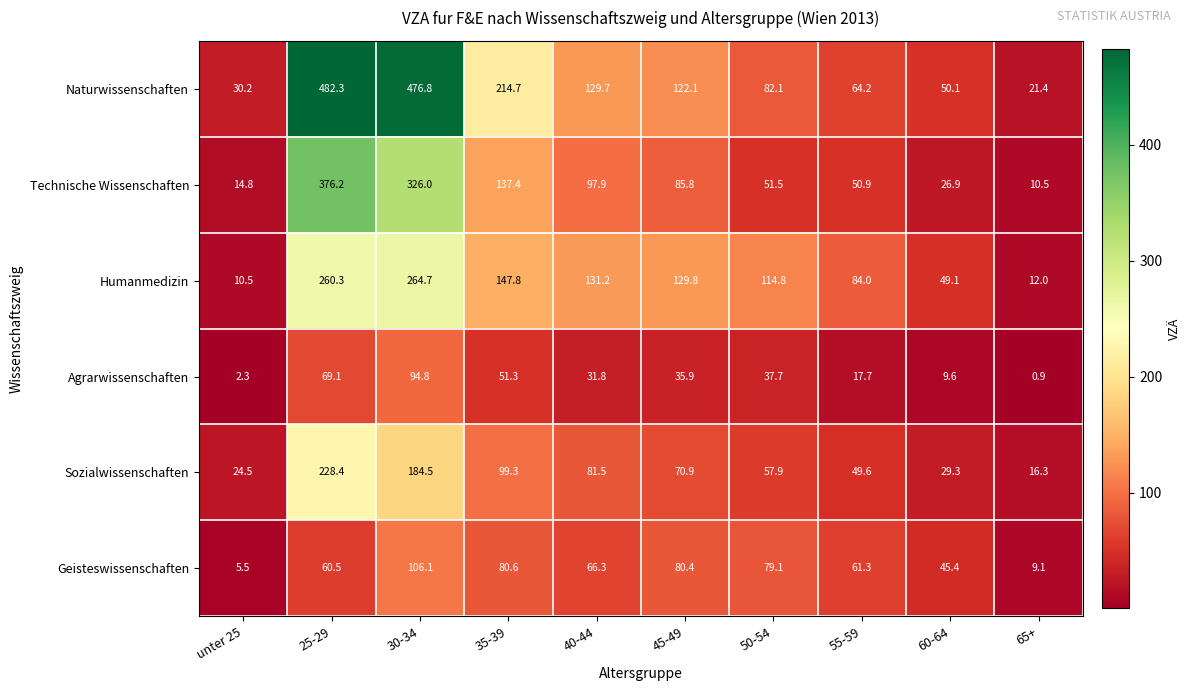

What is the difference between the highest and lowest values at 25-29?

421.8